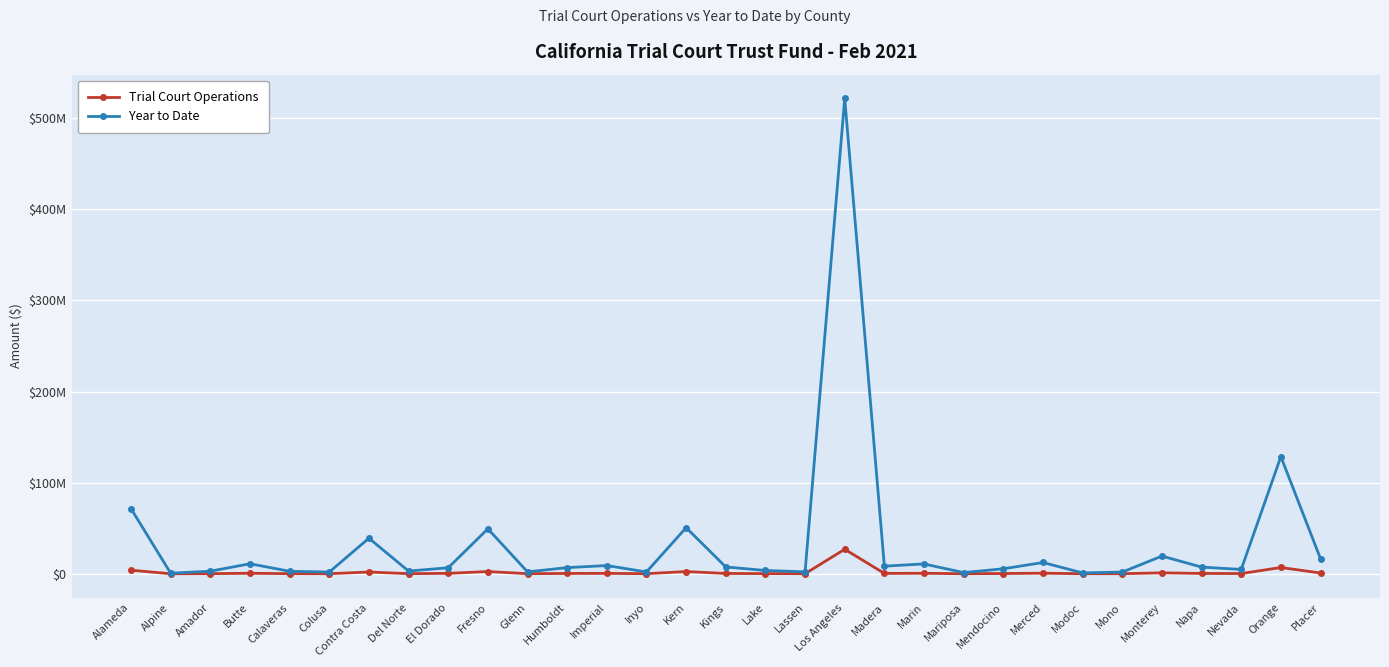

Does the chart display data point markers on the line(s)?

Yes